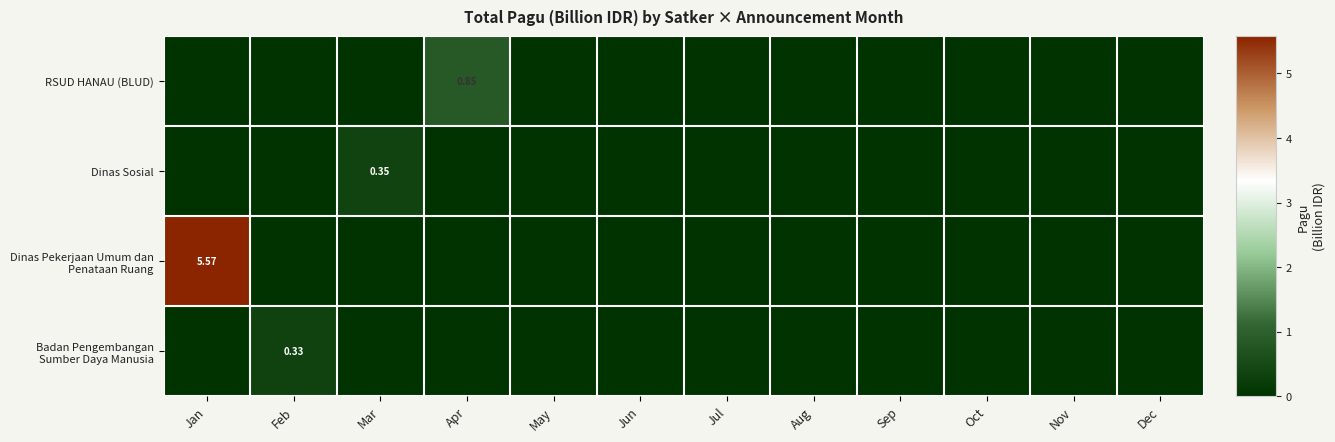

Which has a higher value, Jul or Jun?

Jul